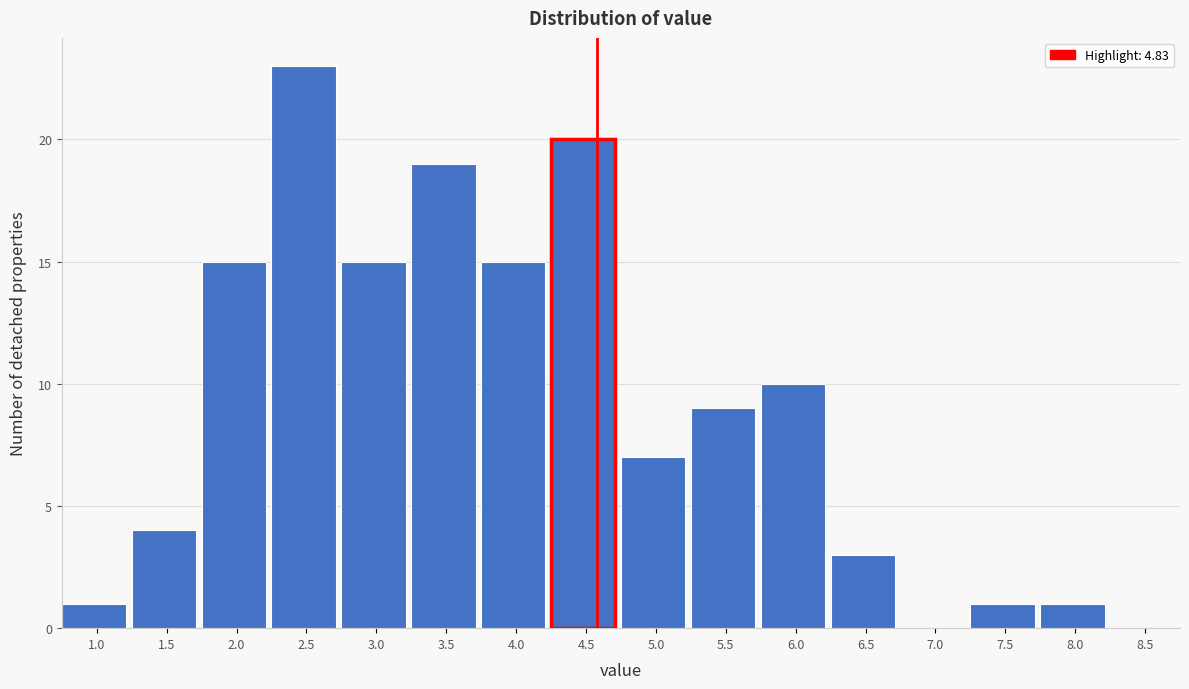

Reading left to right, list all the values displayed in this chart.

1.0=1	1.5=4	2.0=15	2.5=23	3.0=15	3.5=19	4.0=15	4.5=20	5.0=7	5.5=9	6.0=10	6.5=3	7.0=0	7.5=1	8.0=1	8.5=0